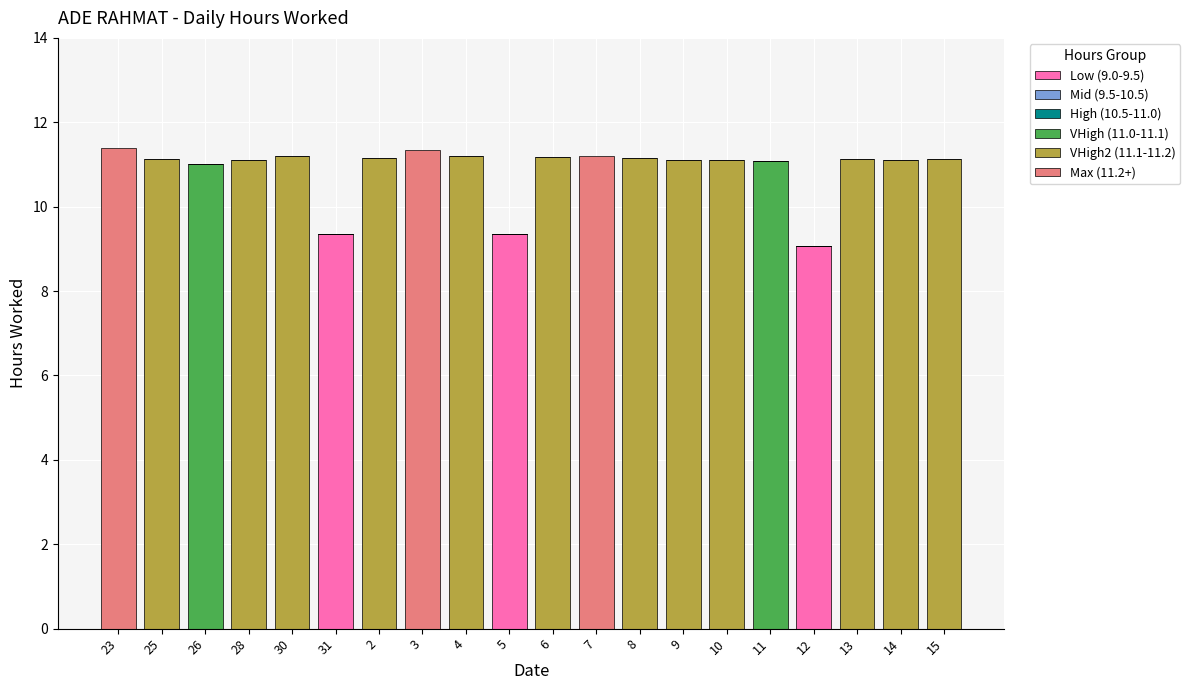

The value of Low (9.0-9.5) at 26 is 6.3. True or false?

False